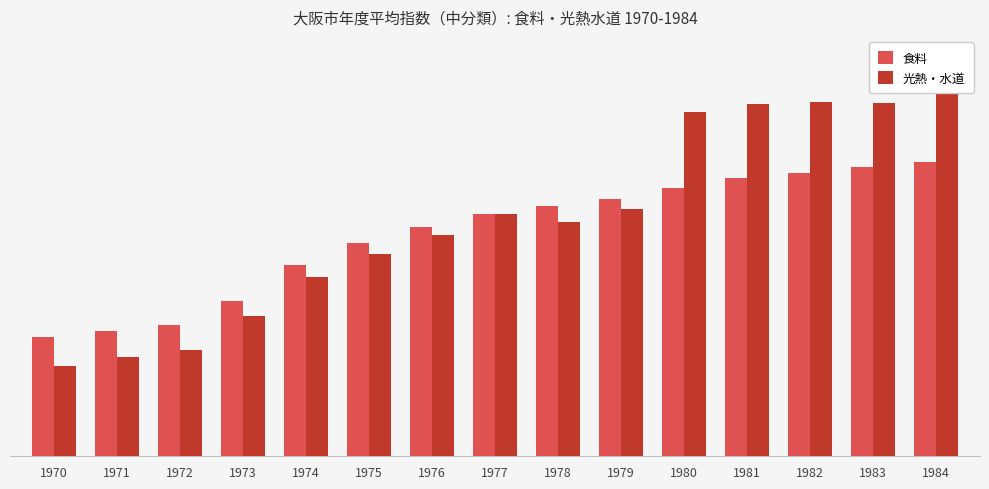

List the labels in order of 食料 value, smallest first.

1970, 1971, 1972, 1973, 1974, 1975, 1976, 1977, 1978, 1979, 1980, 1981, 1982, 1983, 1984